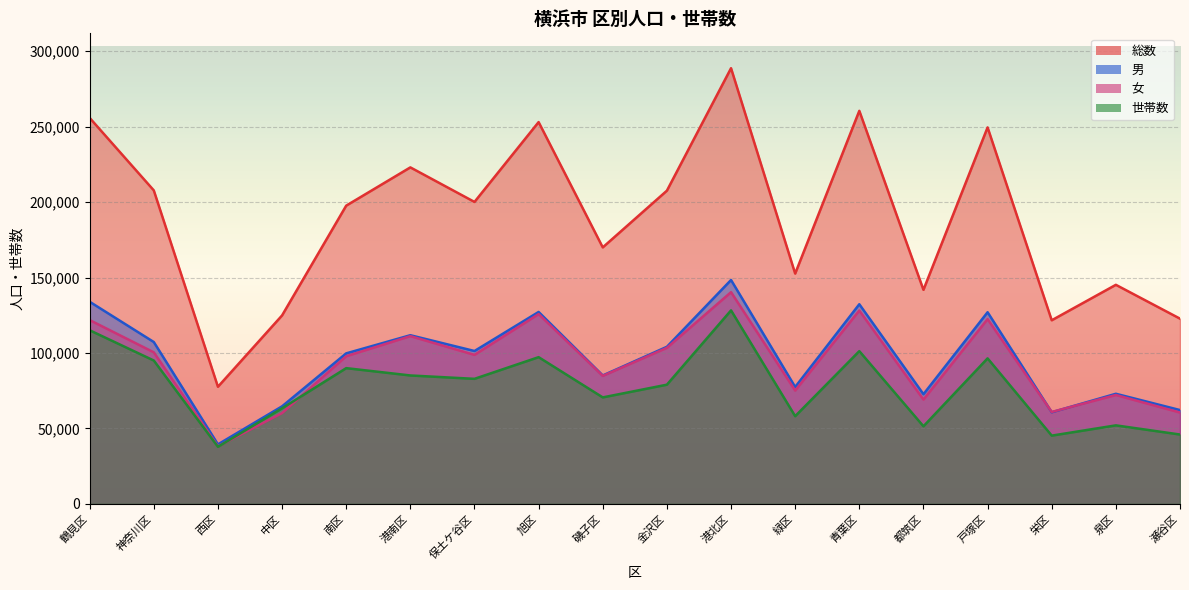

How many lines are shown in the chart?

4